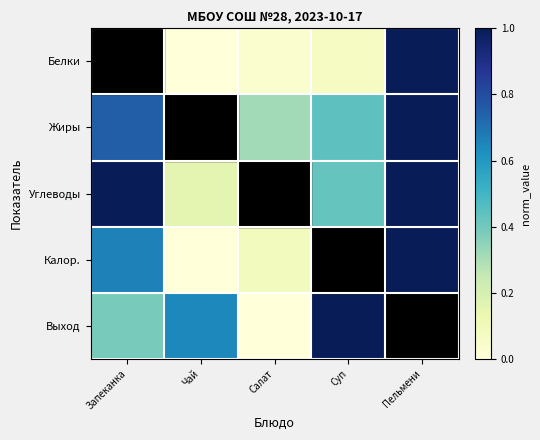

What is the spread (max minus min) of values at Запеканка?

0.6